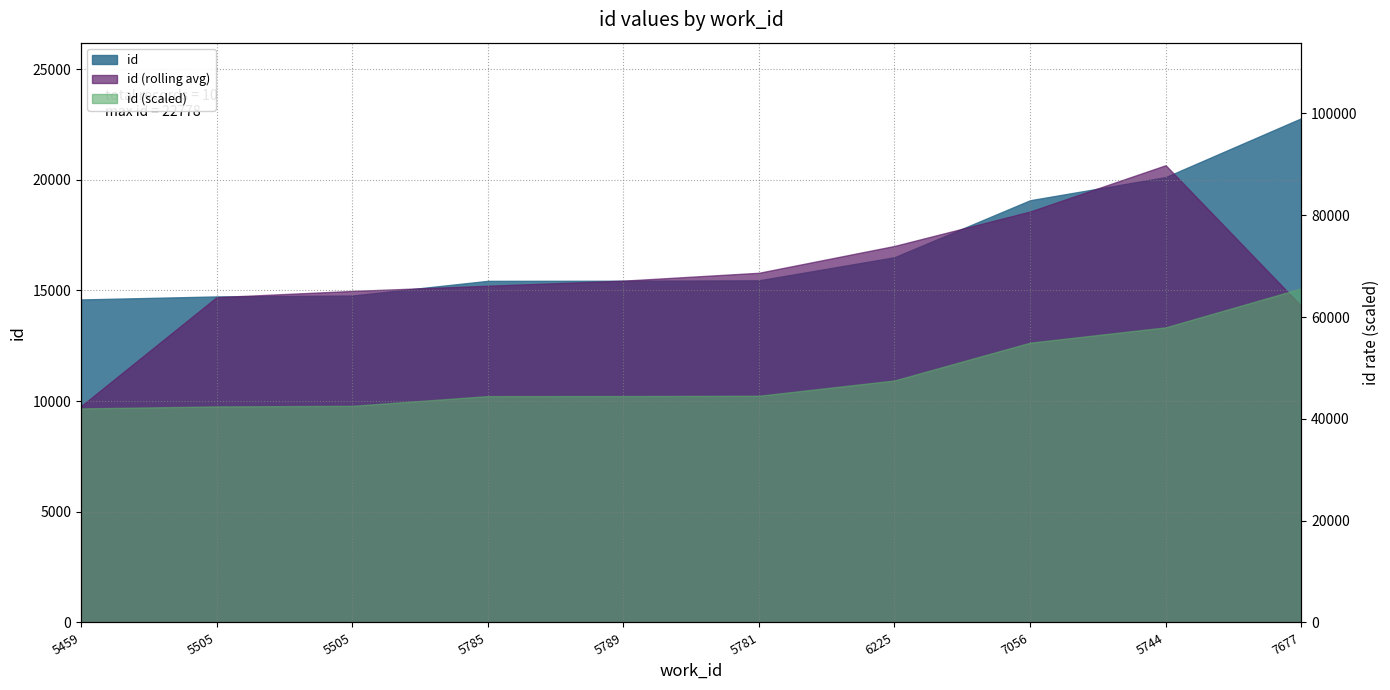

True or false: the data shows 65668.5 at 5459.

True